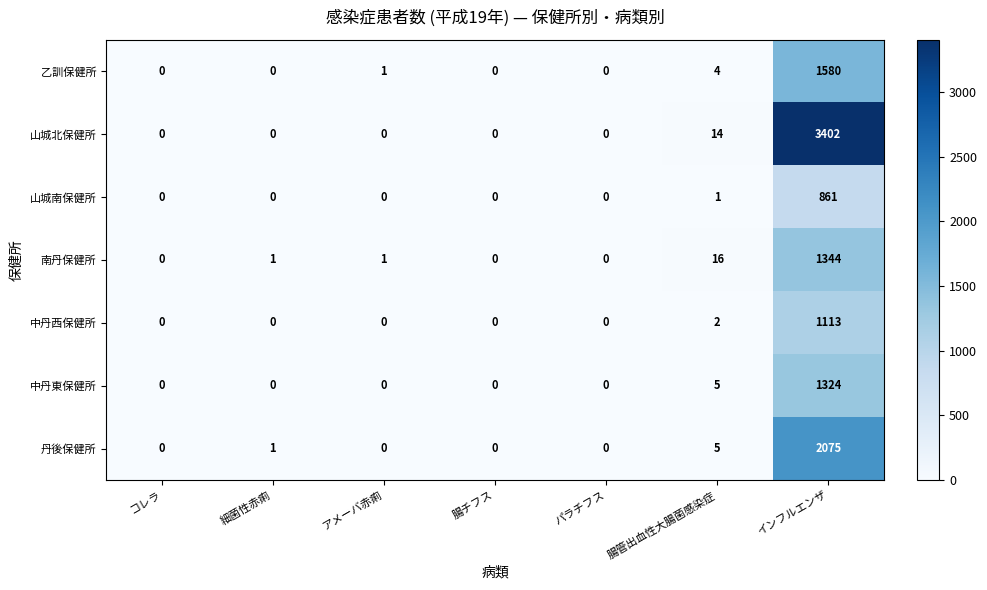

What is the highest value of the 乙訓保健所 series?

1580